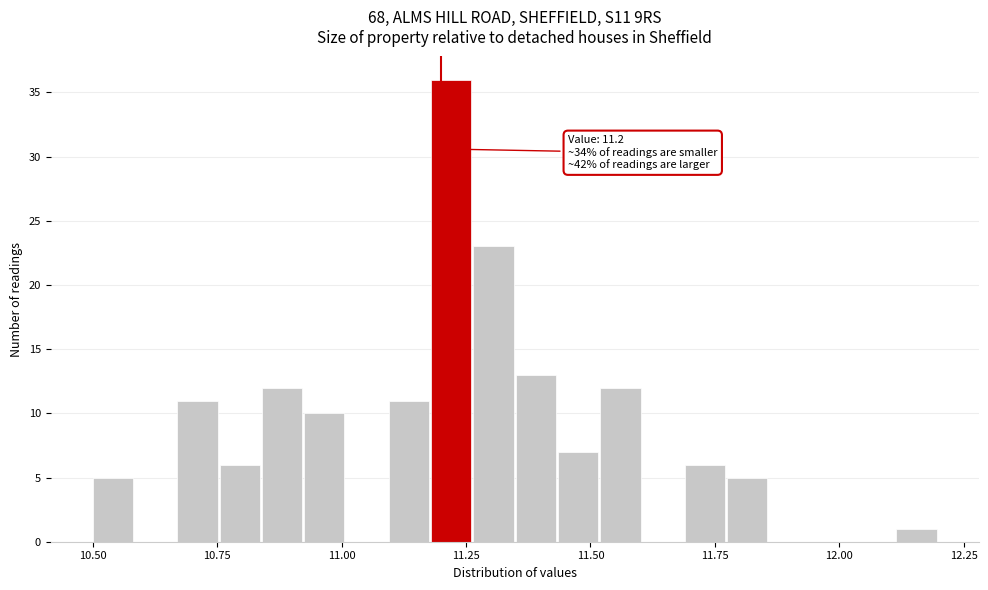

Read against the x-axis, roughly where is the centre of the tallest bar?

11.20